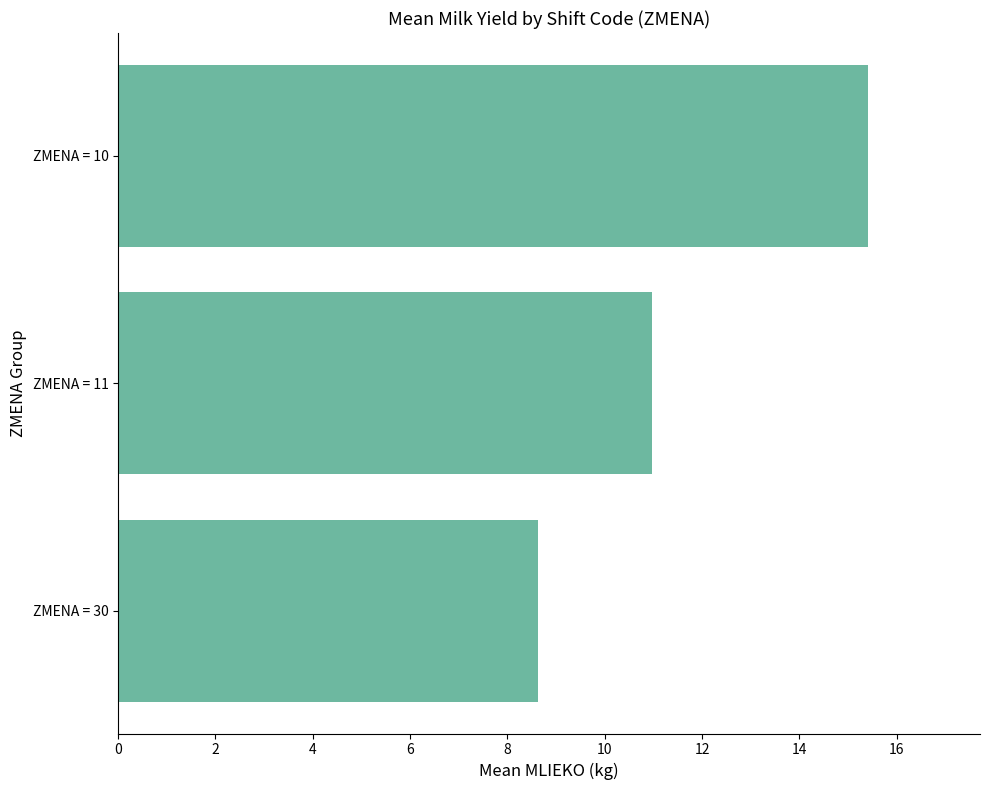

Does the chart contain any negative values?

No